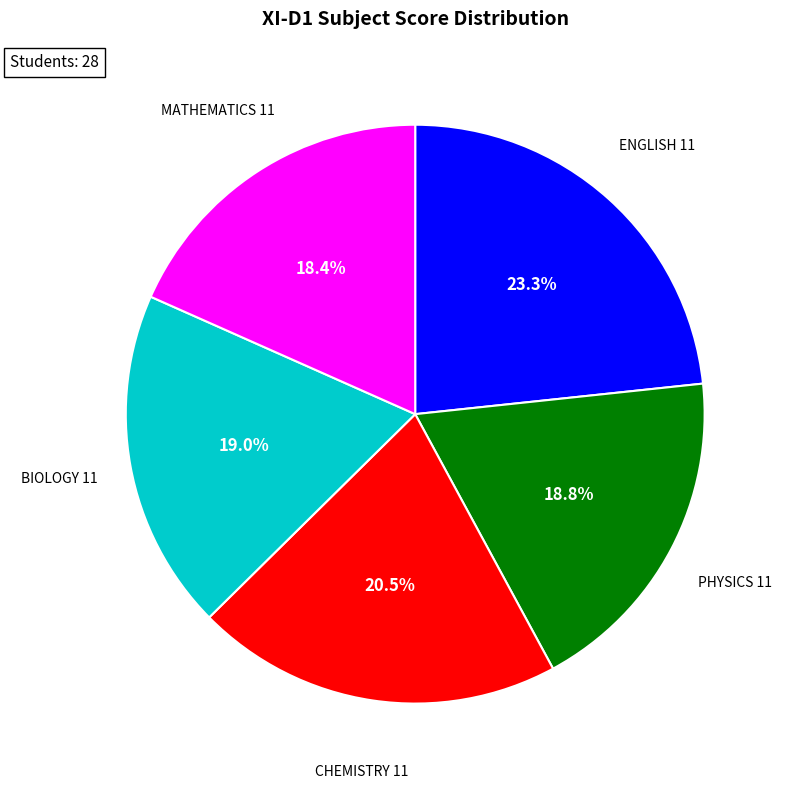

Is PHYSICS 11 the majority of the pie?

No